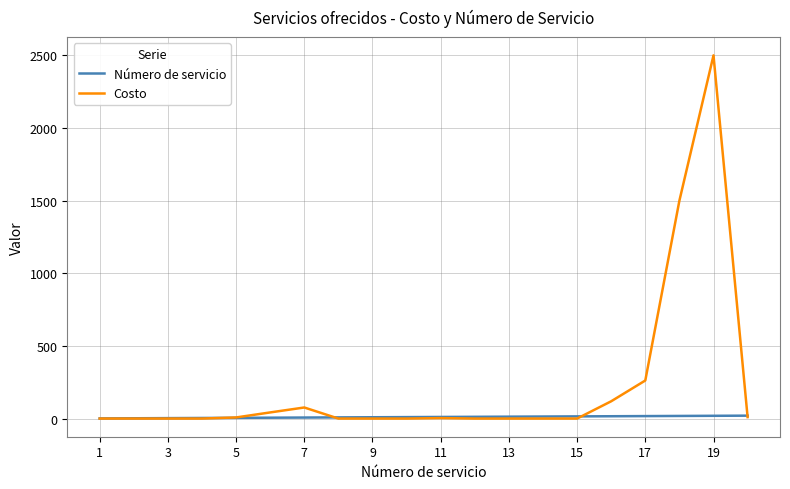

Which series has the largest total across all categories?

Costo